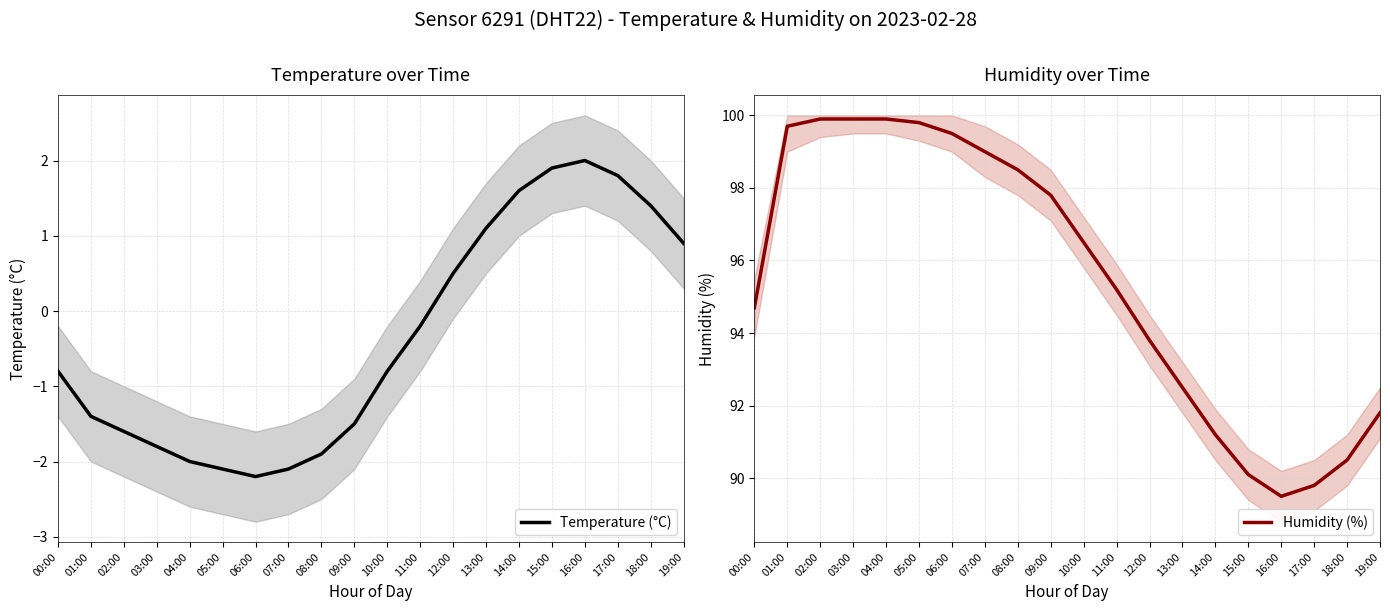

How many values in Temperature (°C) are below zero?

12